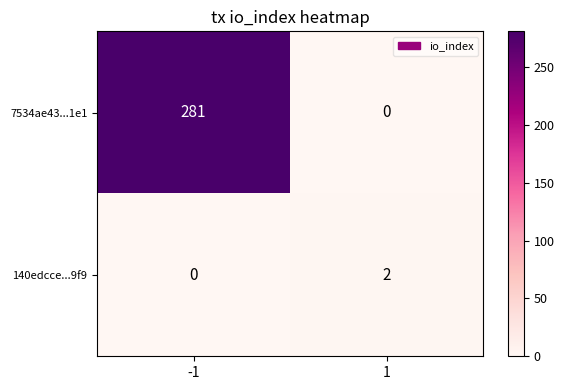

Which series has the largest total across all categories?

7534ae43...1e1